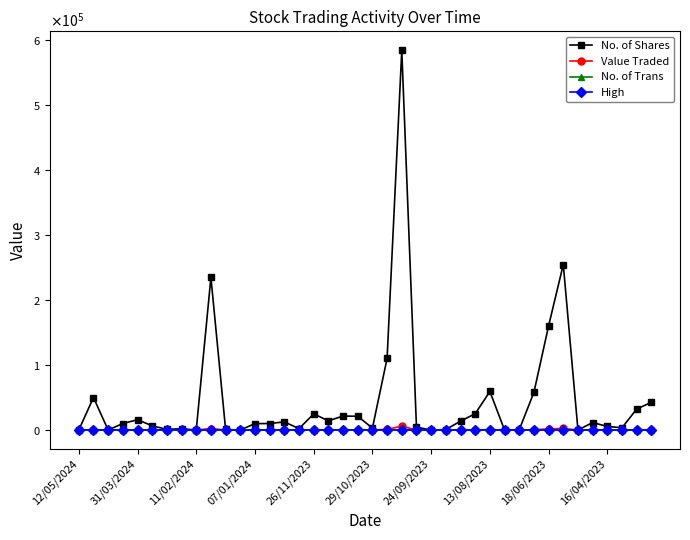

Is this an area chart (filled region under the line)?

No